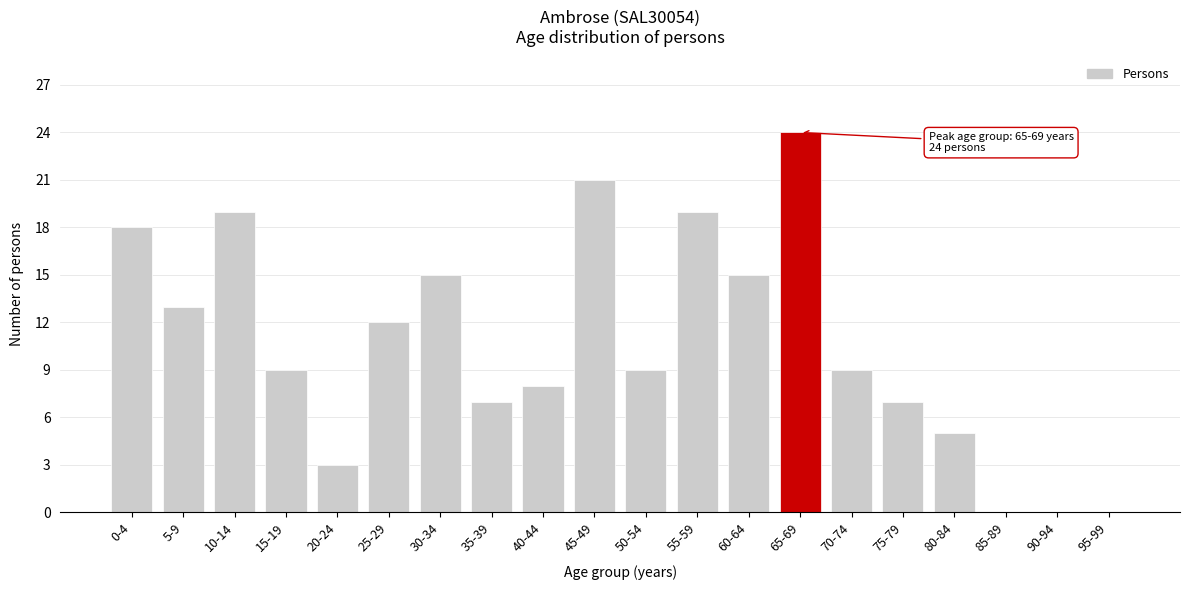

Reading right to left, list all the values displayed in this chart.

95-99=0	90-94=0	85-89=0	80-84=5	75-79=7	70-74=9	65-69=24	60-64=15	55-59=19	50-54=9	45-49=21	40-44=8	35-39=7	30-34=15	25-29=12	20-24=3	15-19=9	10-14=19	5-9=13	0-4=18